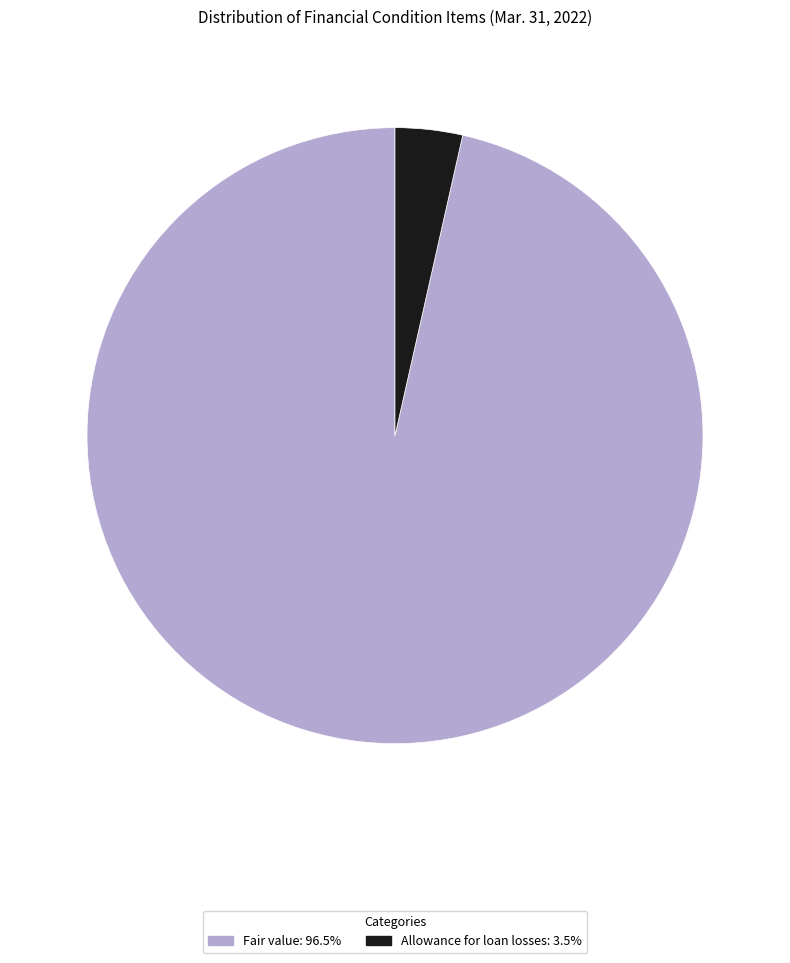

Do Fair value and Allowance for loan losses together represent more than half of the pie?

Yes